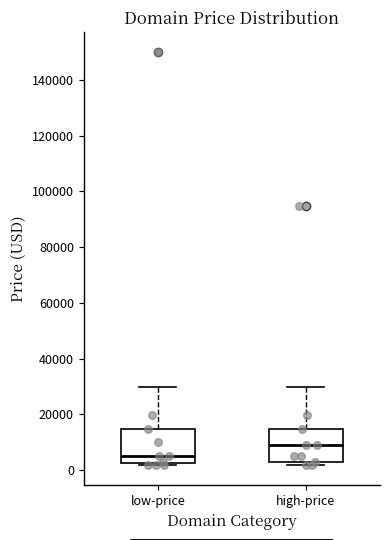

Reading left to right, transcribe this box plot: for each box, give where its median line is, the range the box spans, and where its two whiskers end, as read against the y-axis. The values are not printed on the chart, so give them approximately, as read against the axis.

low-price: median 4000, box 2000 to 14000, whiskers 2000 (just below the box's lower edge) to 30000
high-price: median 8000, box 2000 to 14000, whiskers 2000 (just below the box's lower edge) to 30000